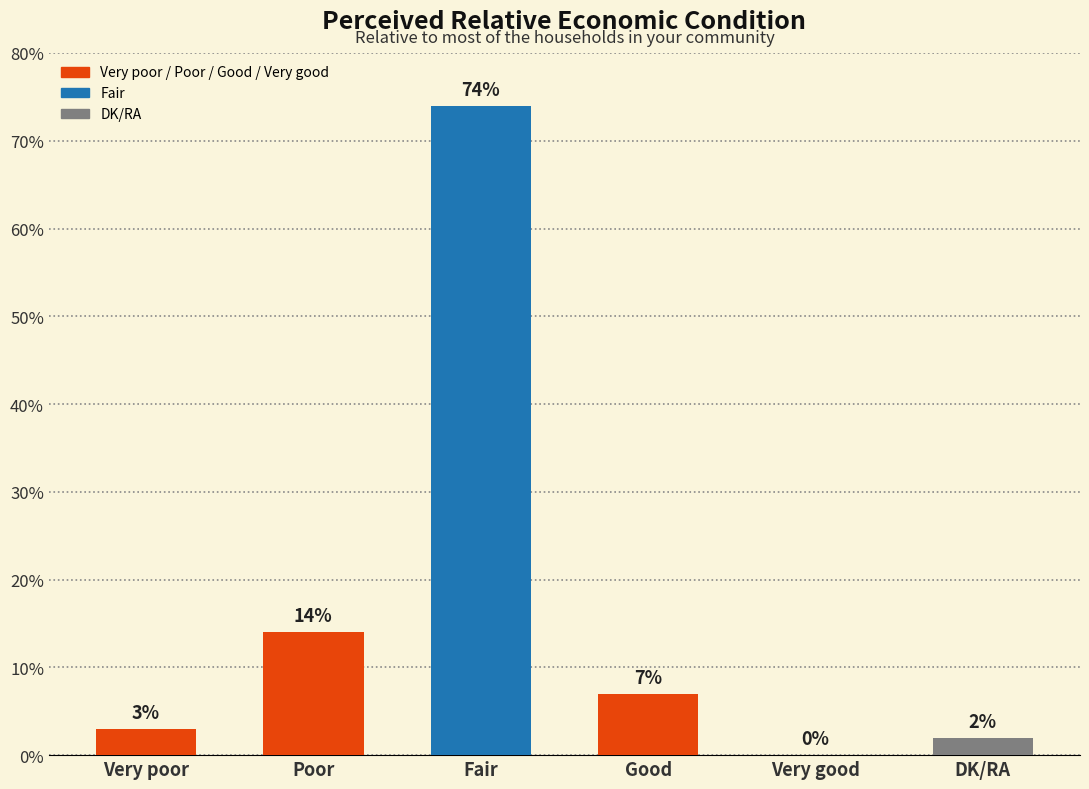

What is the change in value from Very poor to Poor?

+11